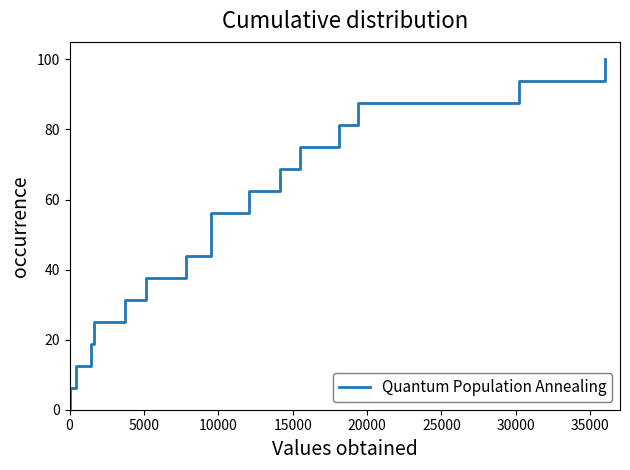

How many positive values are there?

16